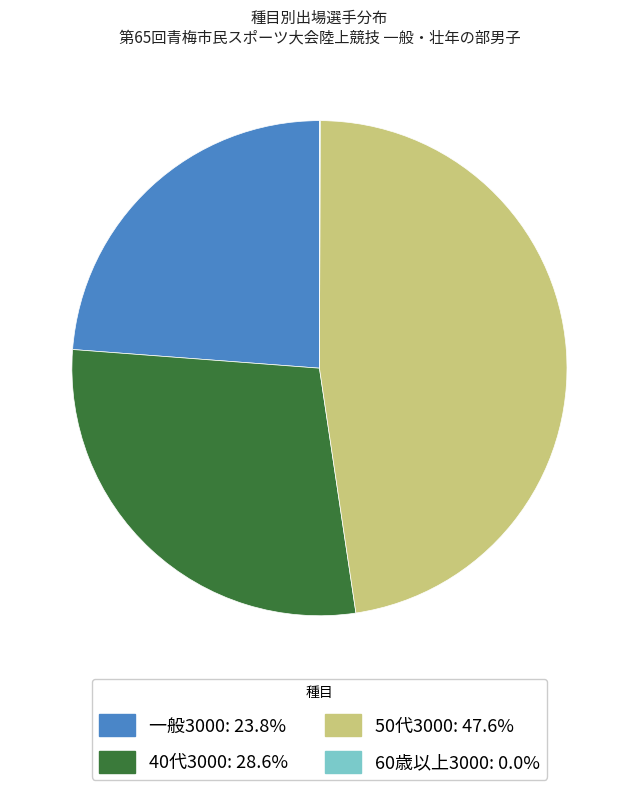

Combined, do 一般3000: 23.8% and 40代3000: 28.6% account for over 50%?

Yes